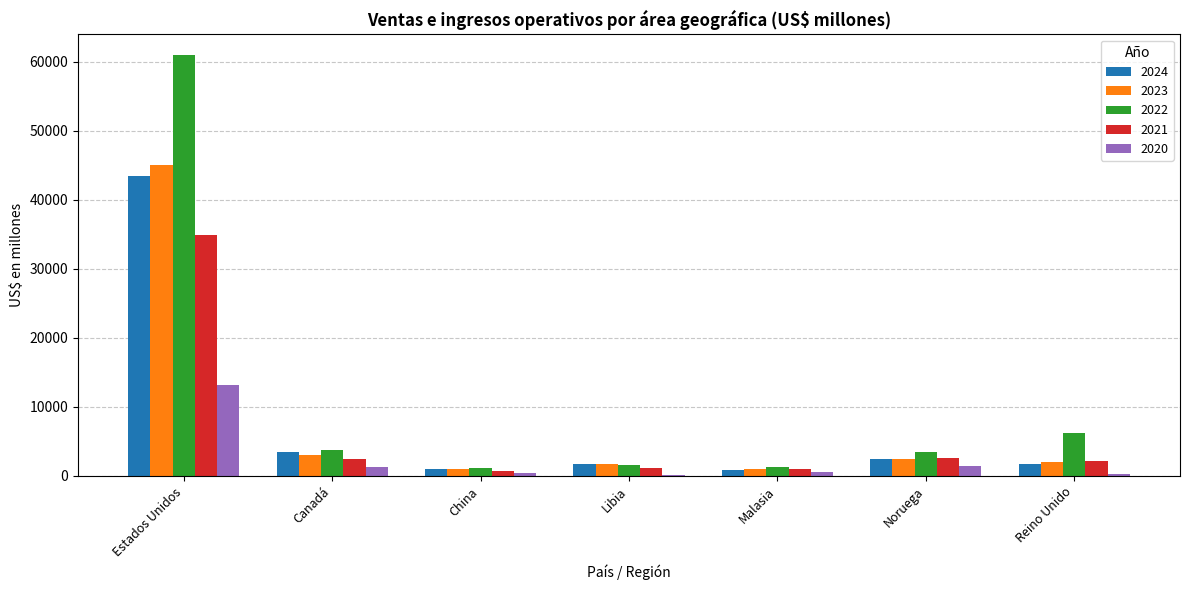

What is the sum of the 2021 values at Libia and Malasia?

2077